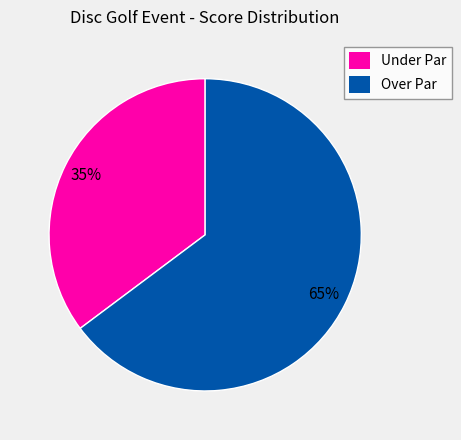

To the nearest percent, what is the average slice percentage?

50%